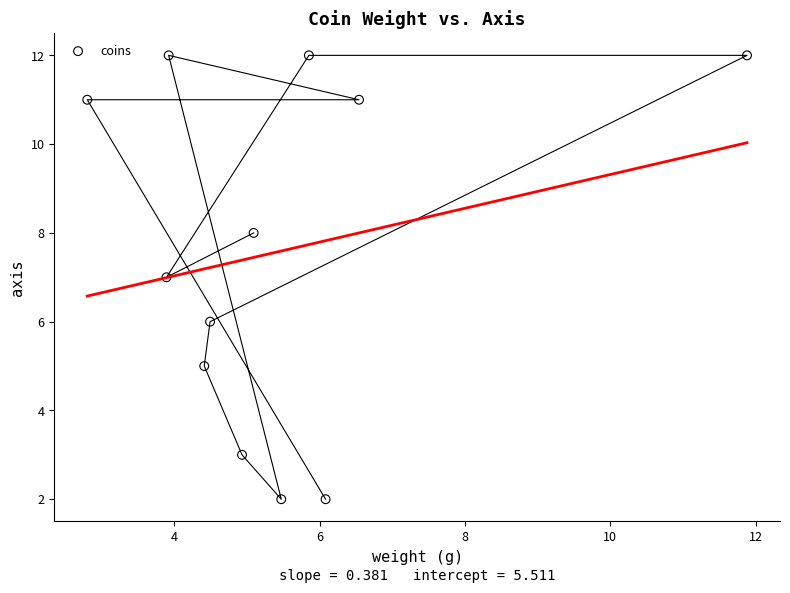

What is the average Y value?

8